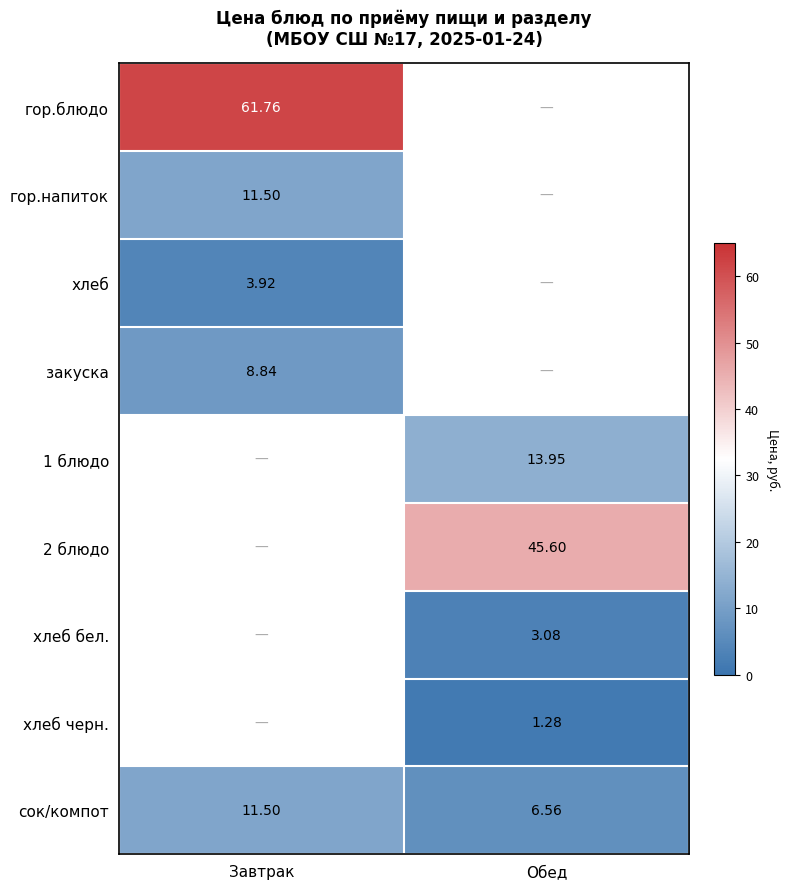

What is the sum of all сок/компот values?

18.1